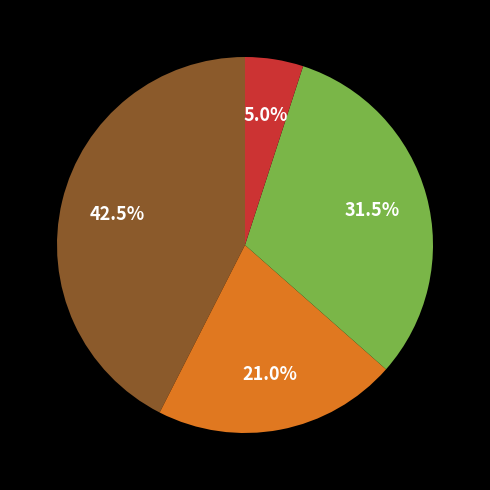

Does any single category account for the majority?

No